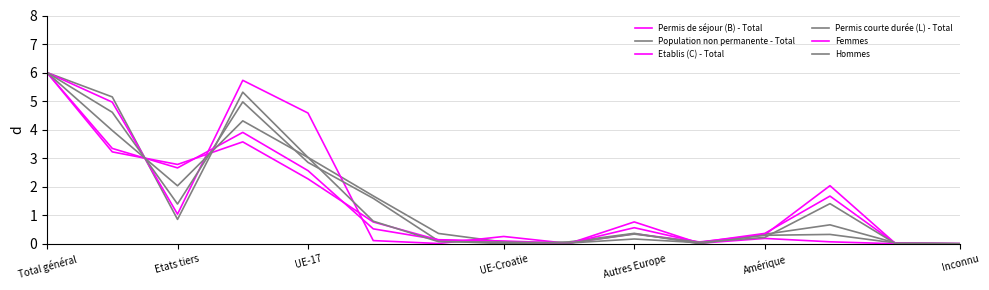

How many lines are shown in the chart?

6